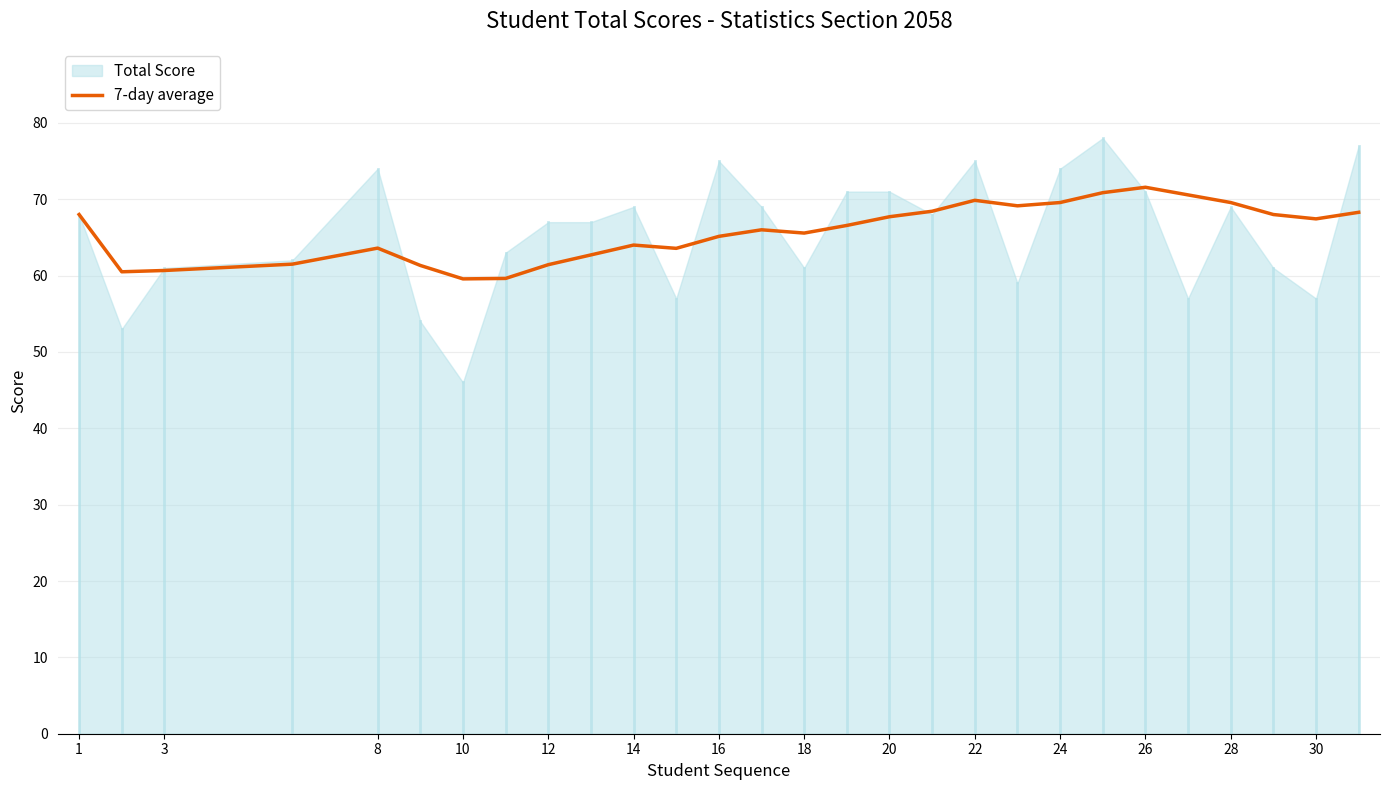

Is it true that 7-day average equals 65.6 at 18?

True